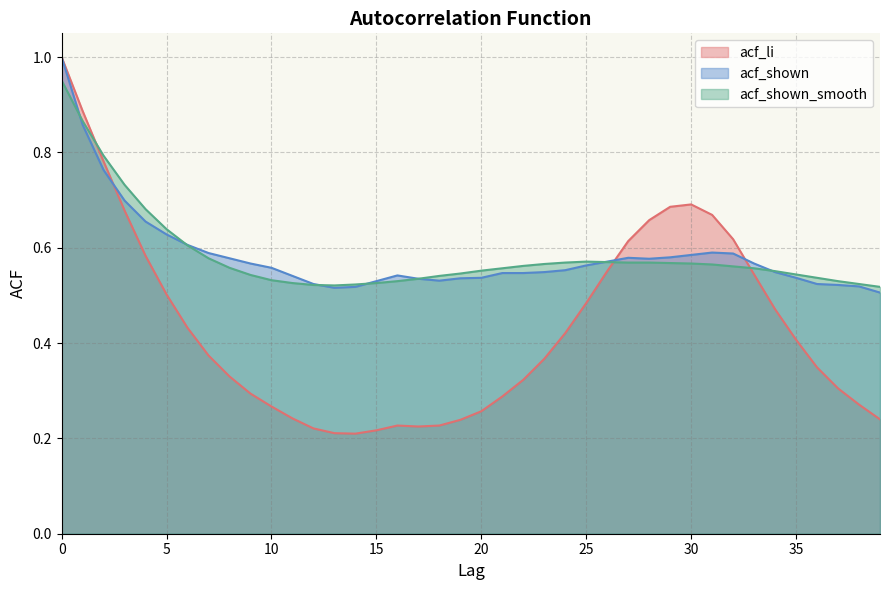

Reading right to left, extract all data points from this chart.

acf_li: 0.2	0.3	0.3	0.3	0.4	0.5	0.5	0.6	0.7	0.7	0.7	0.7	0.6	0.6	0.5	0.4	0.4	0.3	0.3	0.3	0.2	0.2	0.2	0.2	0.2	0.2	0.2	0.2	0.2	0.3	0.3	0.3	0.4	0.4	0.5	0.6	0.7	0.8	0.9	1.0
acf_shown: 0.5	0.5	0.5	0.5	0.5	0.5	0.6	0.6	0.6	0.6	0.6	0.6	0.6	0.6	0.6	0.6	0.5	0.5	0.5	0.5	0.5	0.5	0.5	0.5	0.5	0.5	0.5	0.5	0.5	0.6	0.6	0.6	0.6	0.6	0.6	0.7	0.7	0.8	0.9	1.0
acf_shown_smooth: 0.5	0.5	0.5	0.5	0.5	0.6	0.6	0.6	0.6	0.6	0.6	0.6	0.6	0.6	0.6	0.6	0.6	0.6	0.6	0.6	0.5	0.5	0.5	0.5	0.5	0.5	0.5	0.5	0.5	0.5	0.5	0.6	0.6	0.6	0.6	0.7	0.7	0.8	0.9	1.0